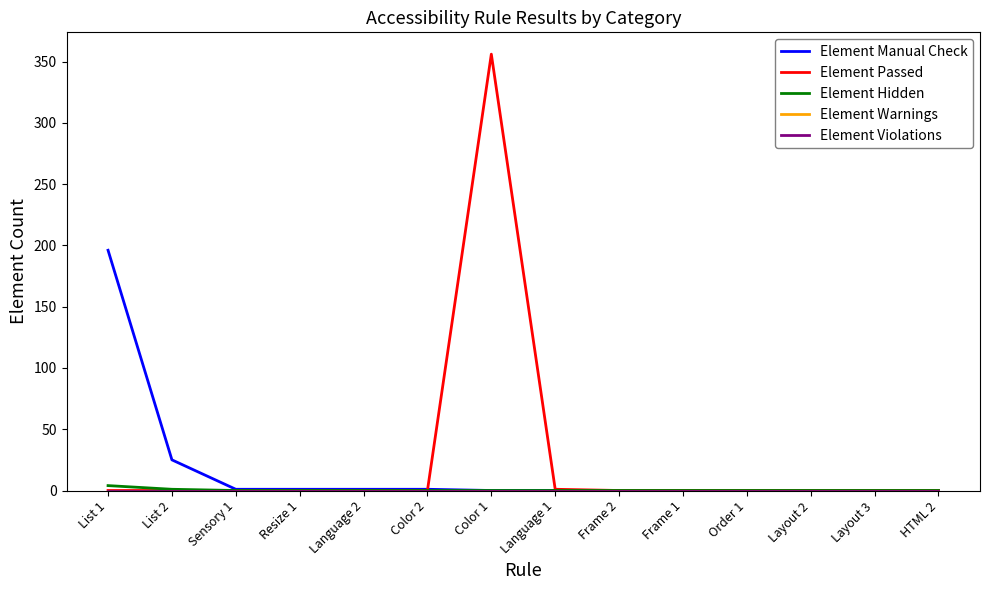

What is the label of the 3rd point from the right?

Layout 2